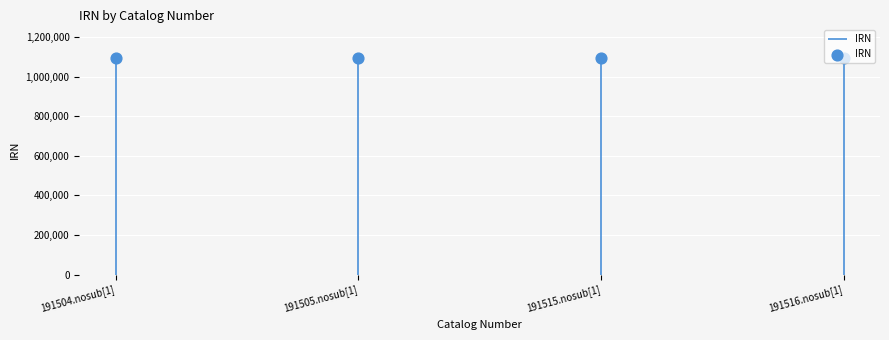

What is the change in value from 191505.nosub[1] to 191515.nosub[1]?

+166